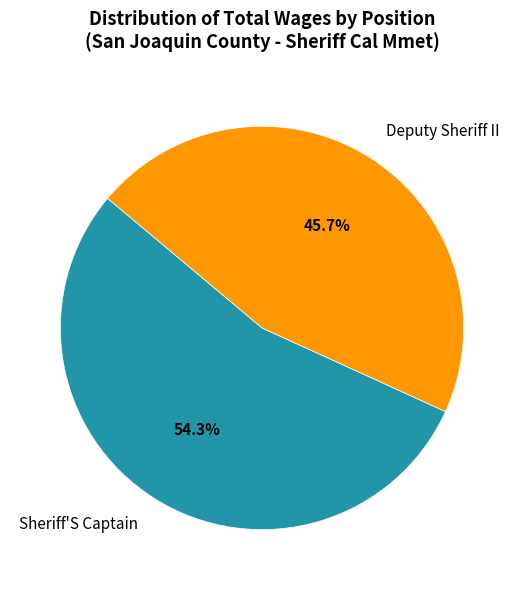

To the nearest percent, what portion does Deputy Sheriff II represent?

46%